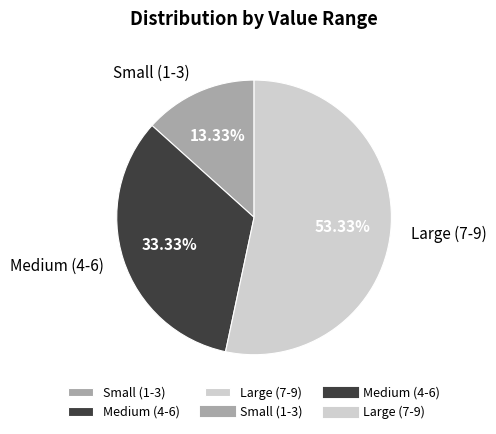

Is the sum of Small (1-3) and Medium (4-6) greater than half?

No